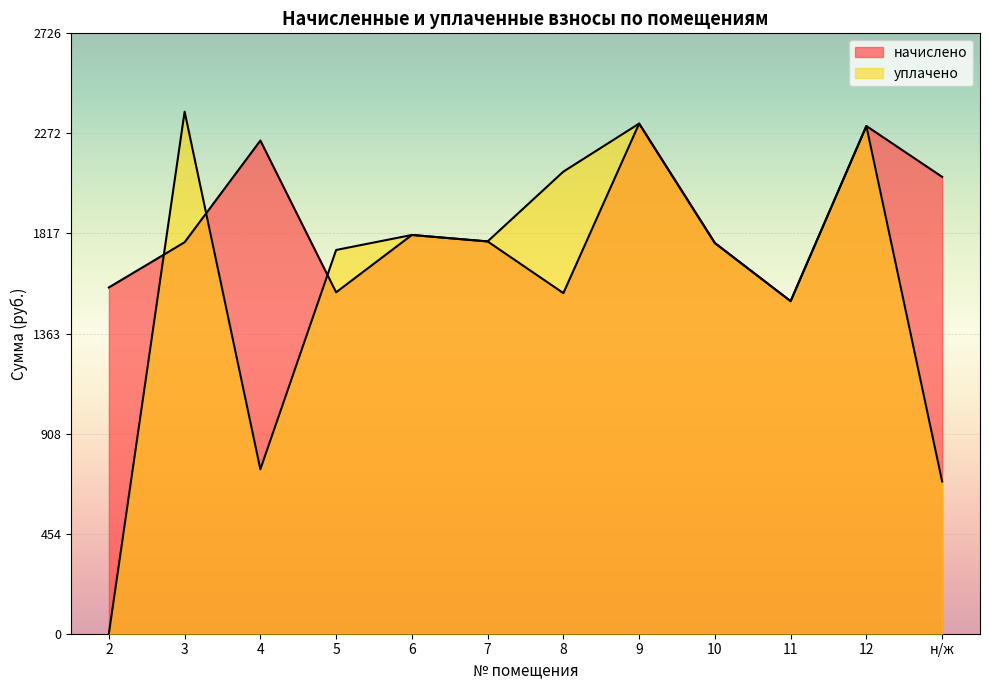

Reading left to right, list all the values displayed in this chart.

начислено: 1572.7	1778.0	2239.9	1550.7	1811.0	1781.7	1547.0	2316.9	1774.3	1510.4	2305.9	2074.9
уплачено: 0.0	2371.2	746.6	1742.9	1811.0	1781.7	2098.7	2316.9	1774.3	1510.4	2305.9	691.6